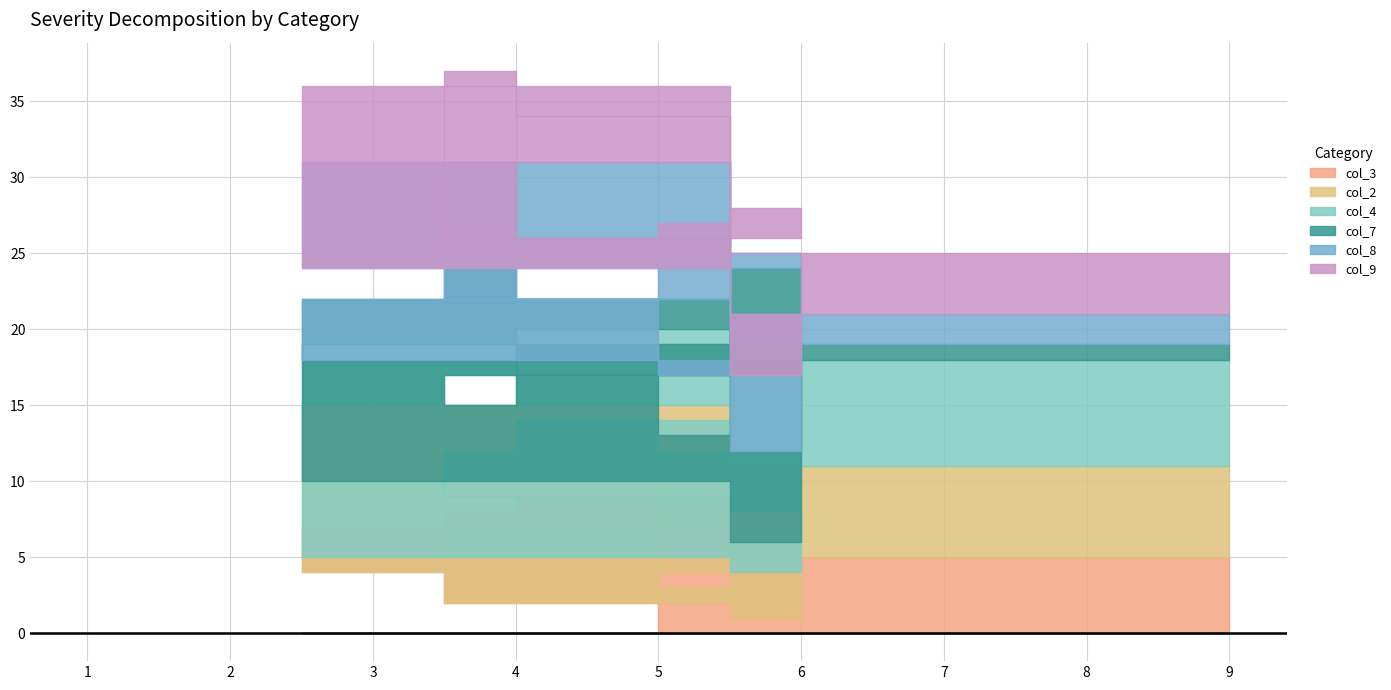

How many series are shown in this chart?

6